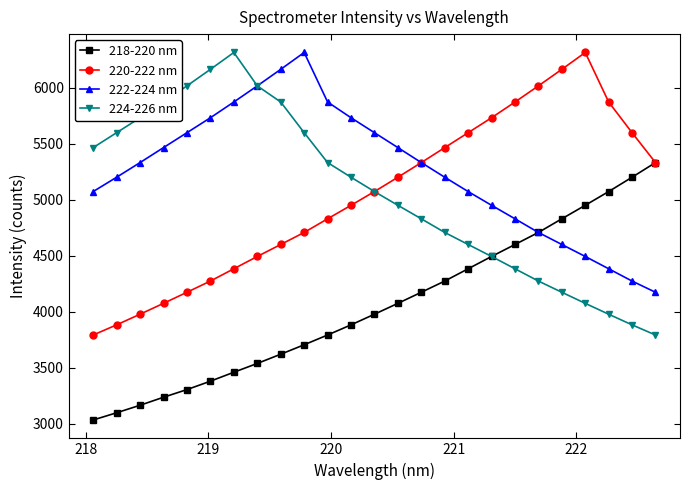

Does the chart have visible grid lines?

No